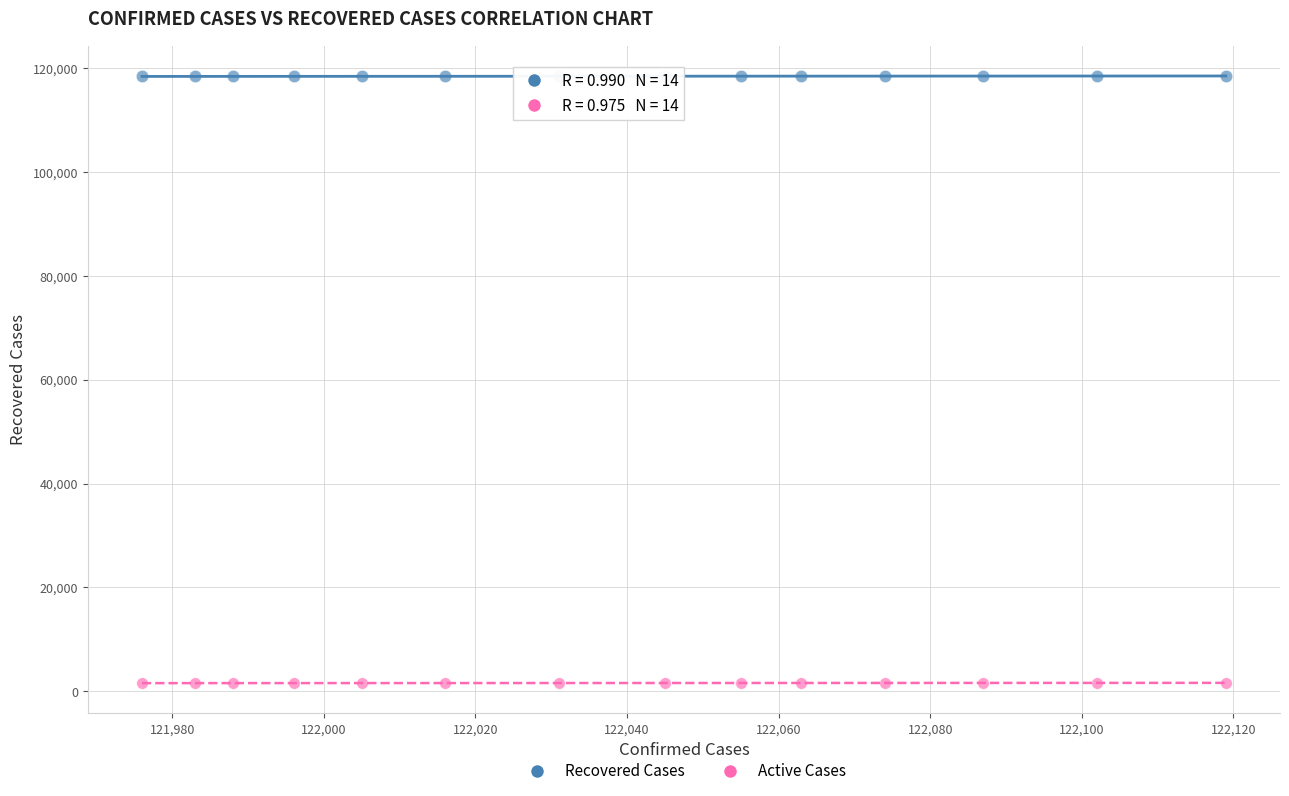

Across all data points, what is the range of Y values (max minus min)?

116976